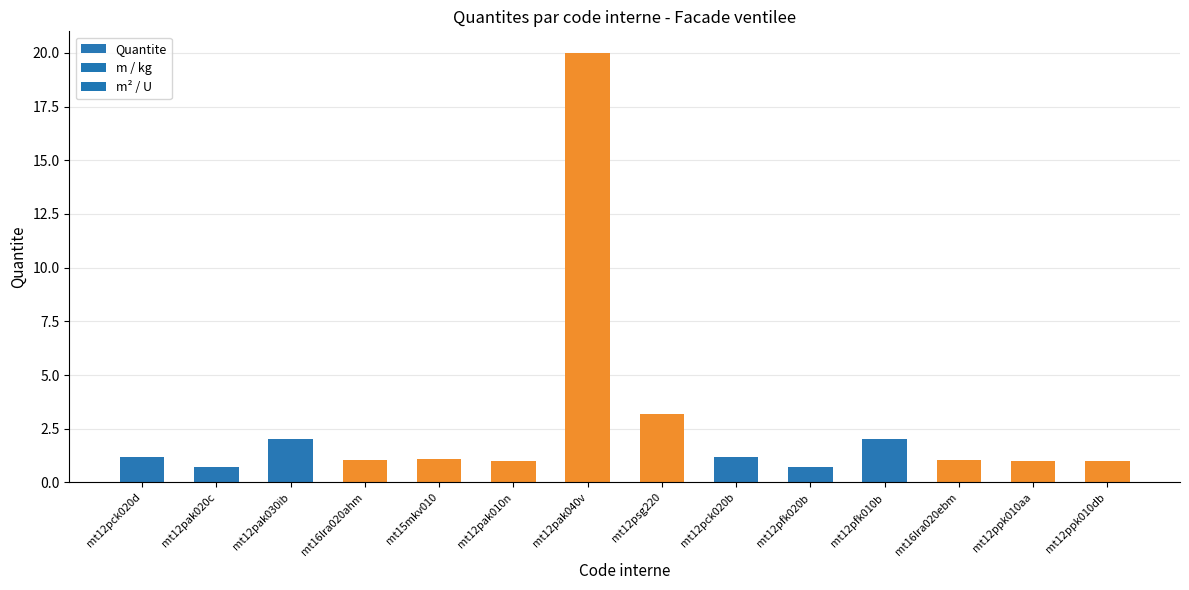

Does the chart contain any negative values?

No